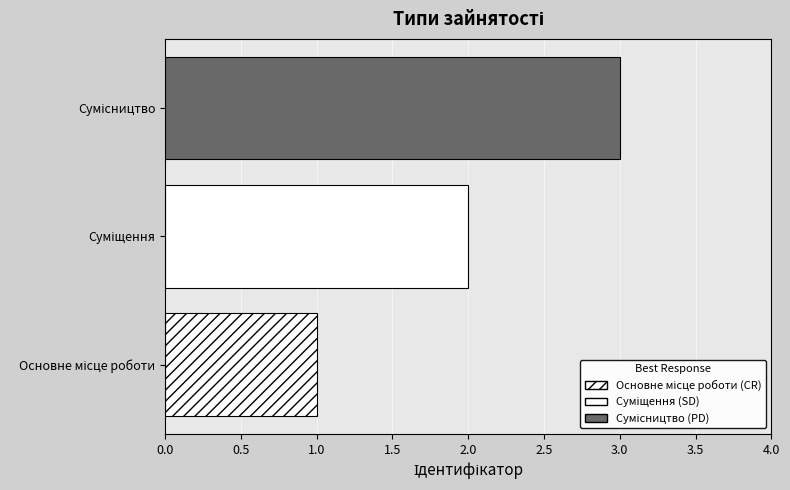

What is the sum of all values?

6